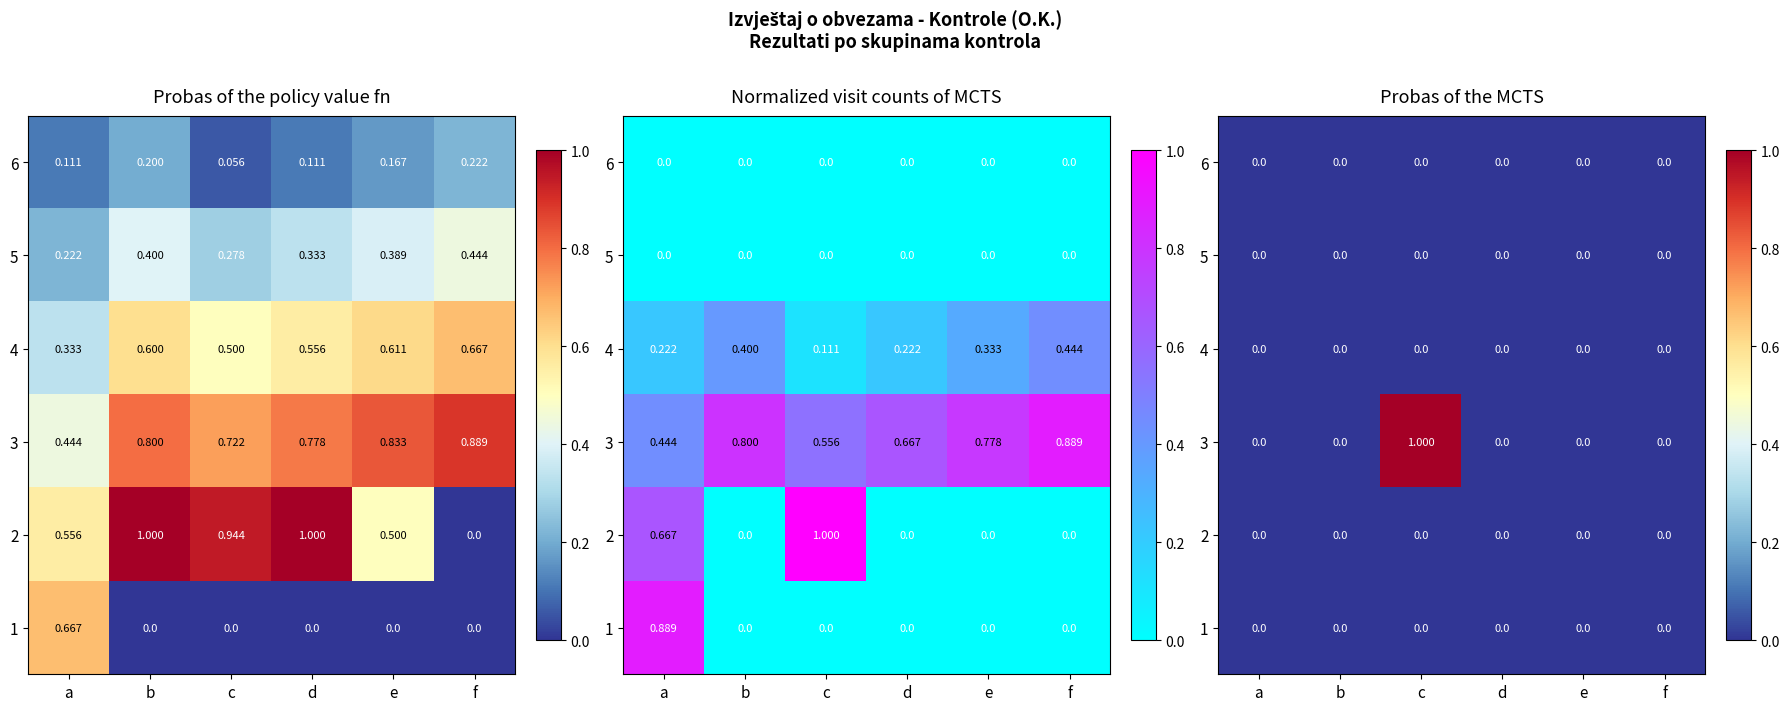

At which category is the sum across all series the highest?

c